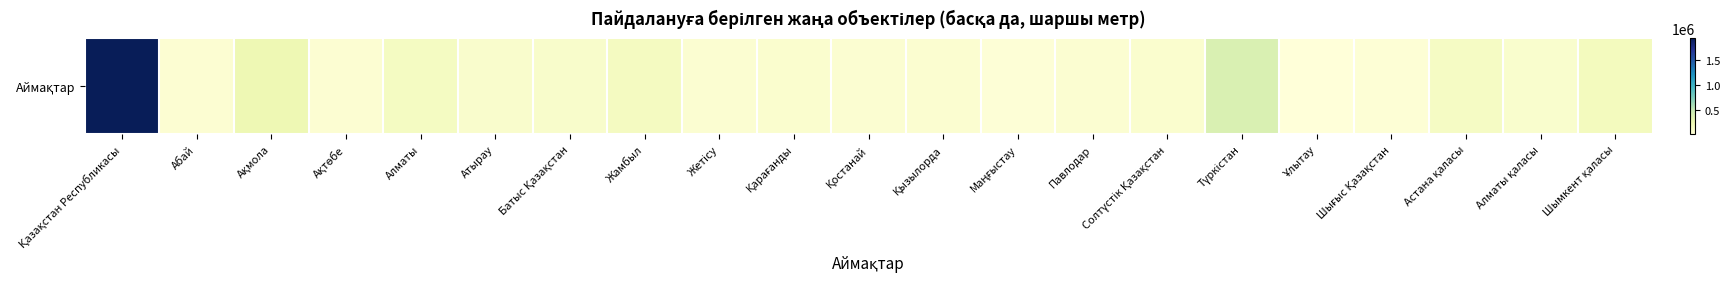

How many data points are above 70023?

10